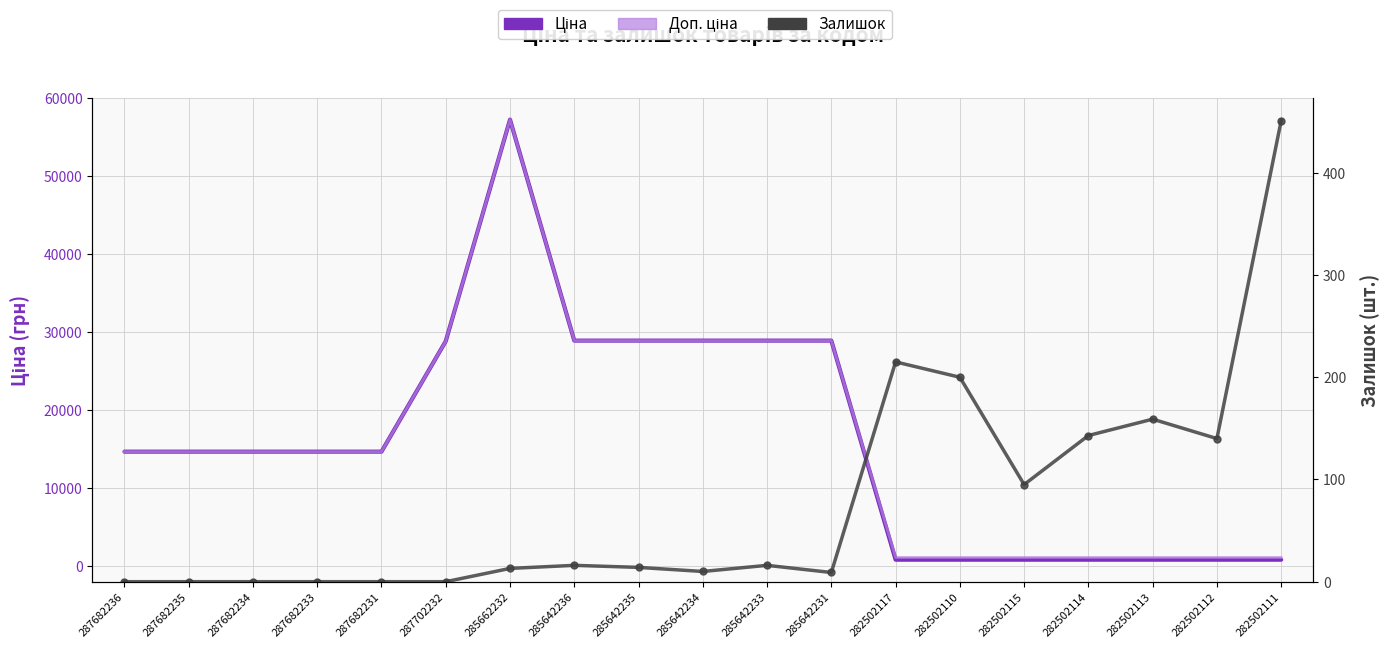

At which label is Ціна closest to 29014?

285642236